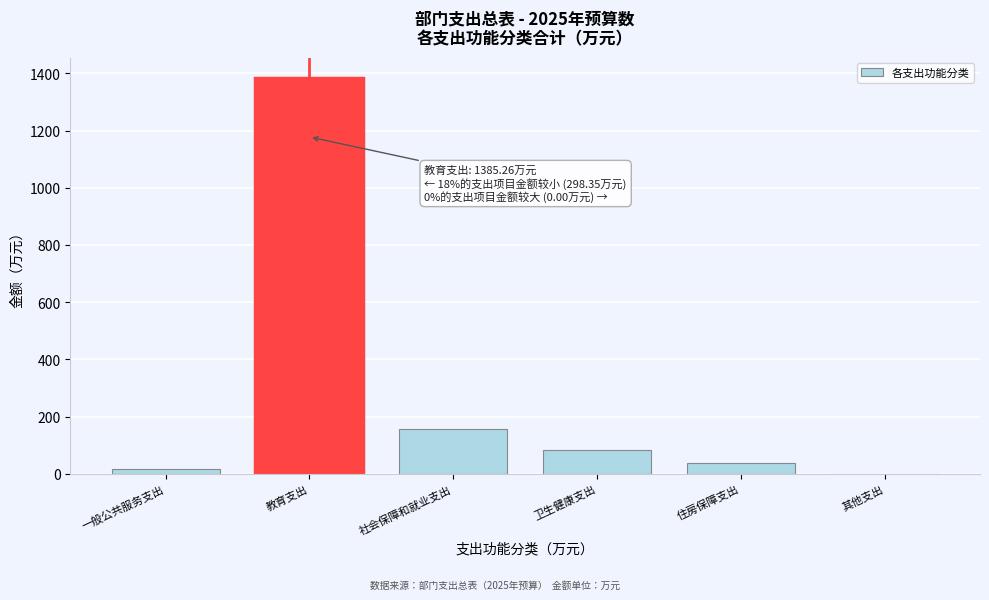

Reading left to right, list all the values displayed in this chart.

一般公共服务支出=18.1	教育支出=1385.3	社会保障和就业支出=156.6	卫生健康支出=83.5	住房保障支出=39.2	其他支出=1.0